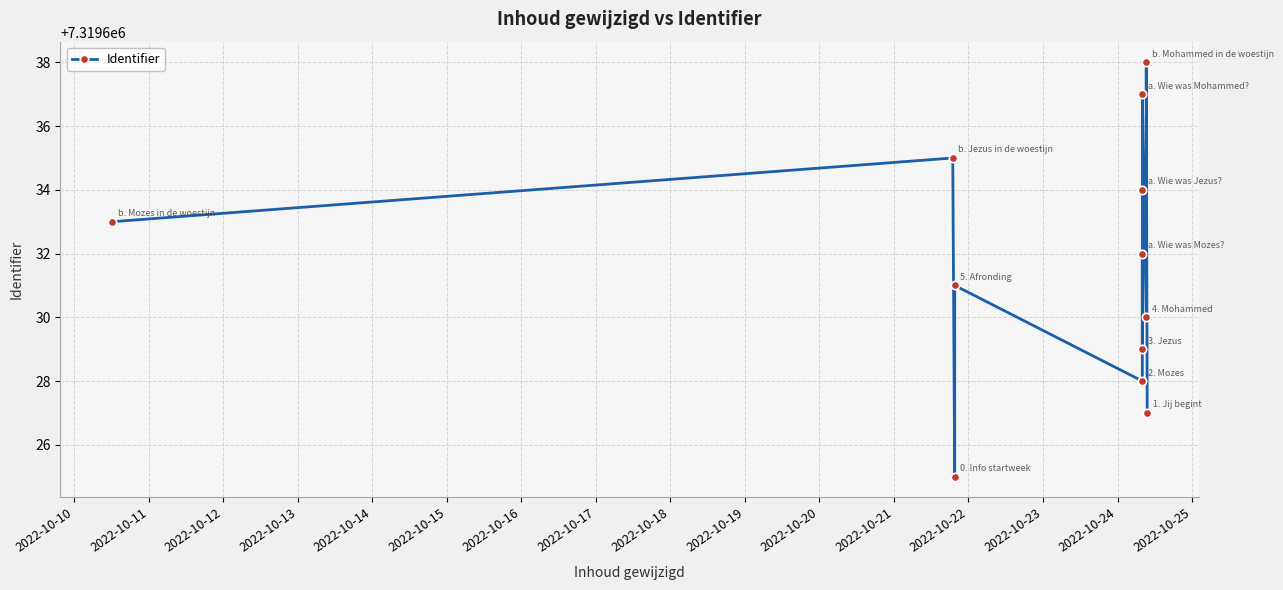

What is the average value?

7319632